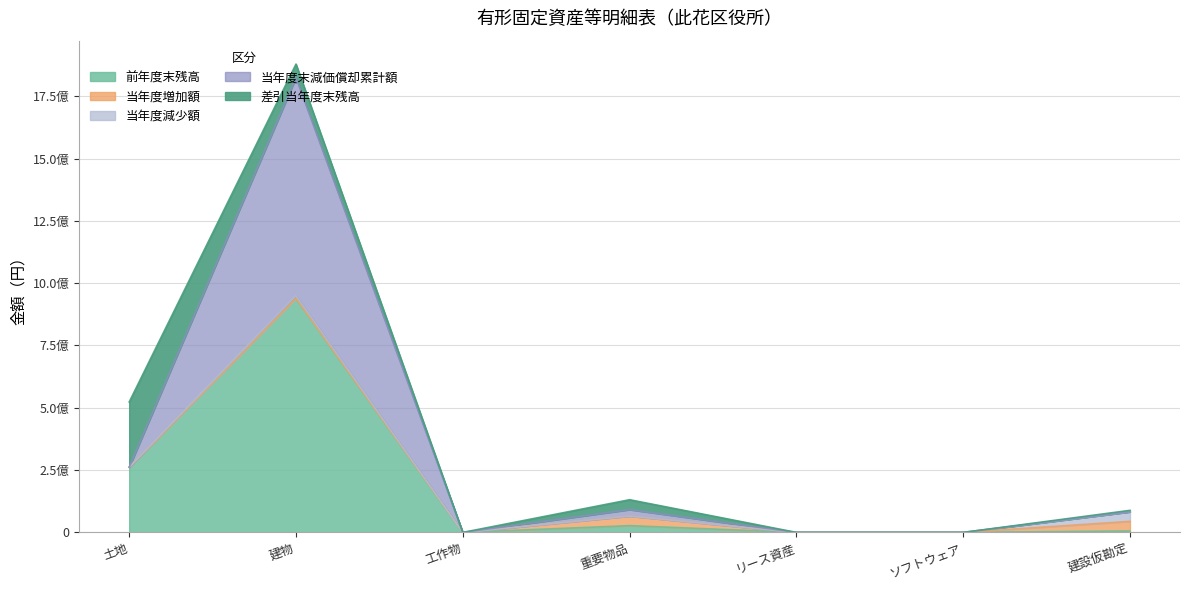

Which series has the largest total across all categories?

前年度末残高